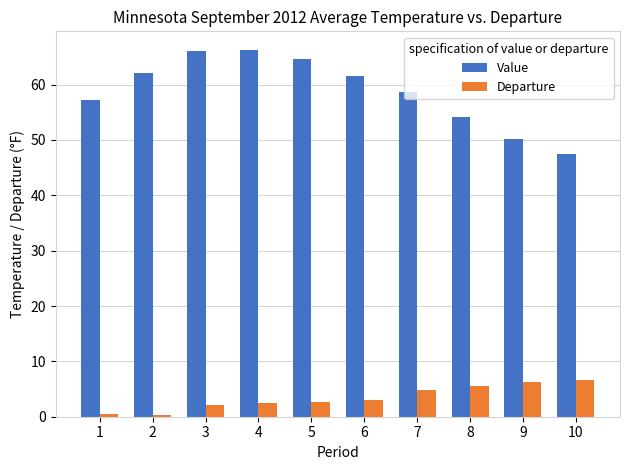

What is the sum of the Value values at 6 and 9?

111.7